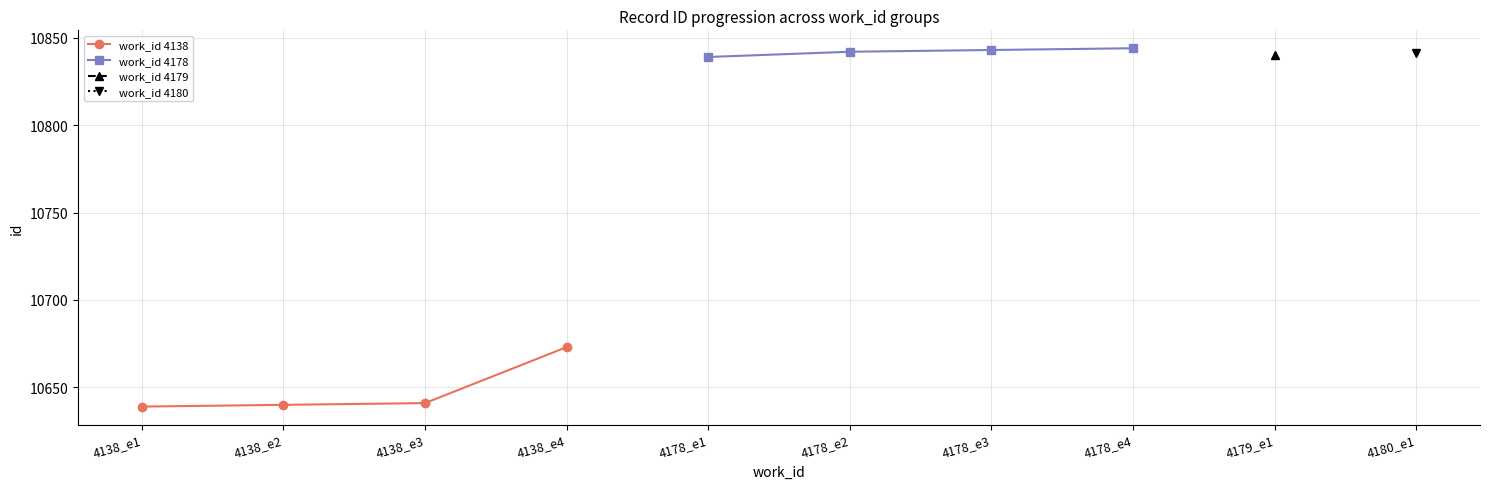

The value of work_id 4138 at 4138_e3 is 10641. True or false?

True